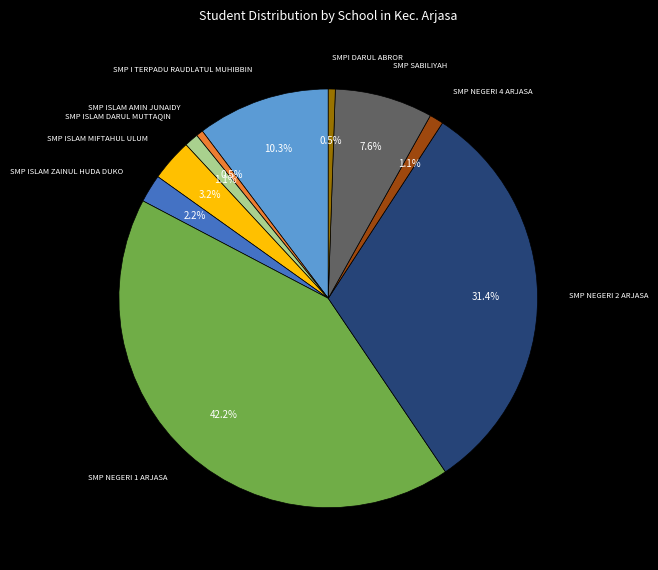

Does any single category account for the majority?

No